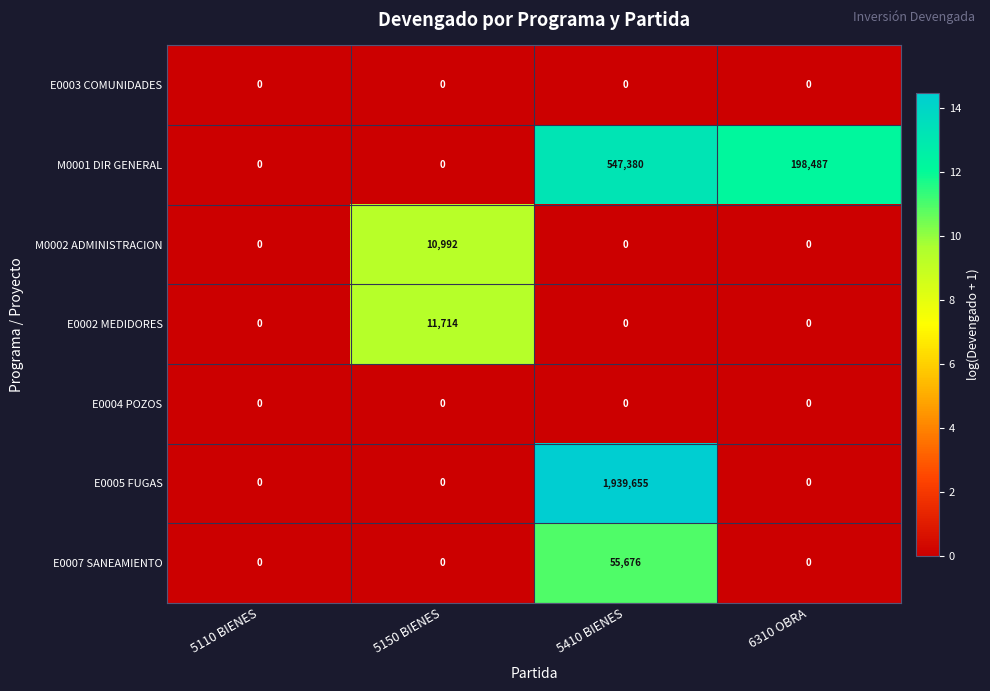

Which label corresponds to the largest value in the chart?

5410 BIENES